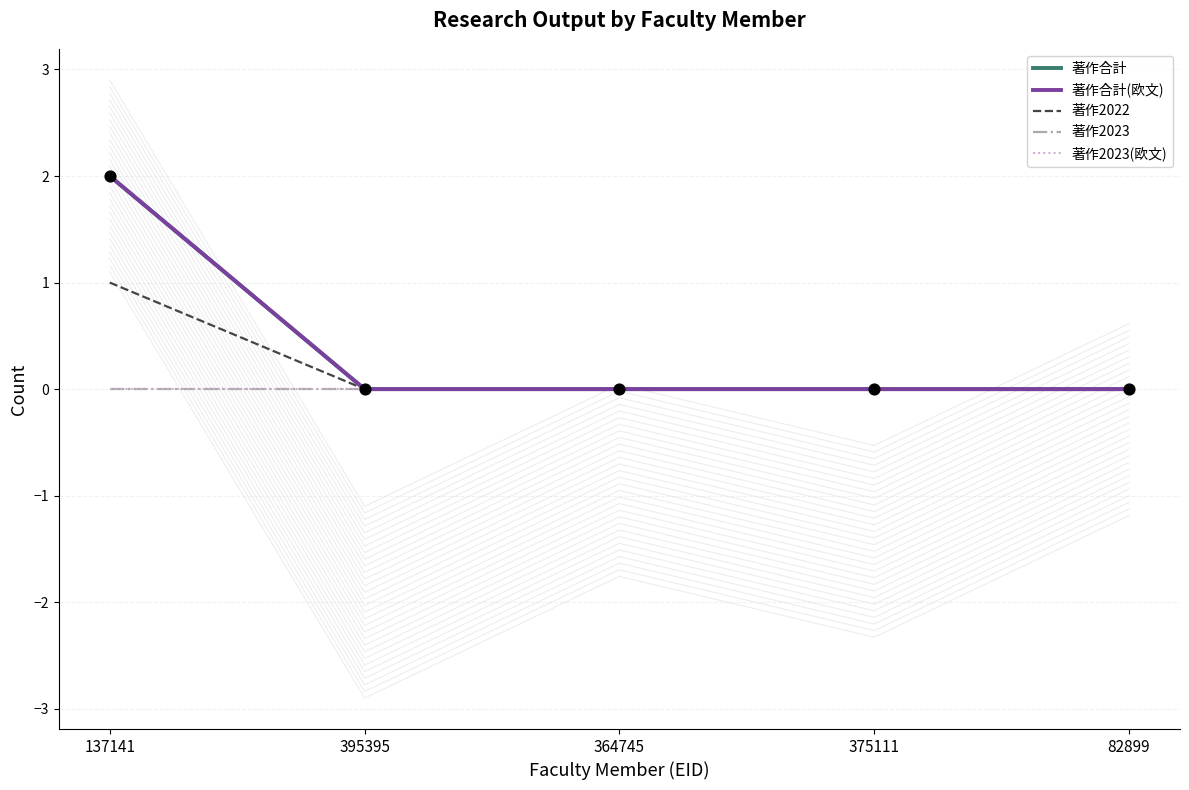

What are all the series names shown in the legend?

著作合計, 著作合計(欧文), 著作2022, 著作2023, 著作2023(欧文)